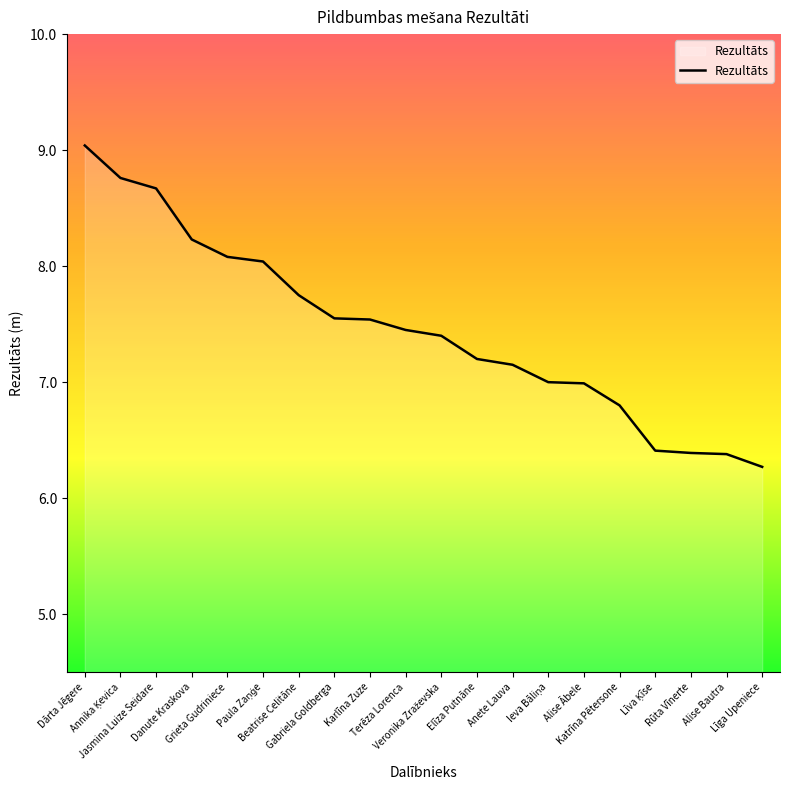

What is the maximum value shown in the chart?

9.0